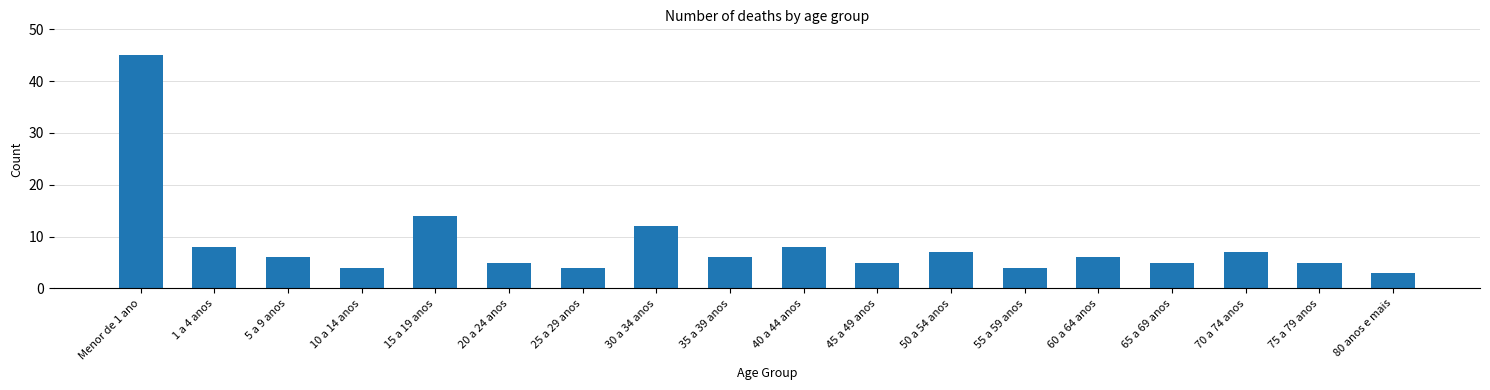

Reading left to right, list all the values displayed in this chart.

Menor de 1 ano=45	1 a 4 anos=8	5 a 9 anos=6	10 a 14 anos=4	15 a 19 anos=14	20 a 24 anos=5	25 a 29 anos=4	30 a 34 anos=12	35 a 39 anos=6	40 a 44 anos=8	45 a 49 anos=5	50 a 54 anos=7	55 a 59 anos=4	60 a 64 anos=6	65 a 69 anos=5	70 a 74 anos=7	75 a 79 anos=5	80 anos e mais=3